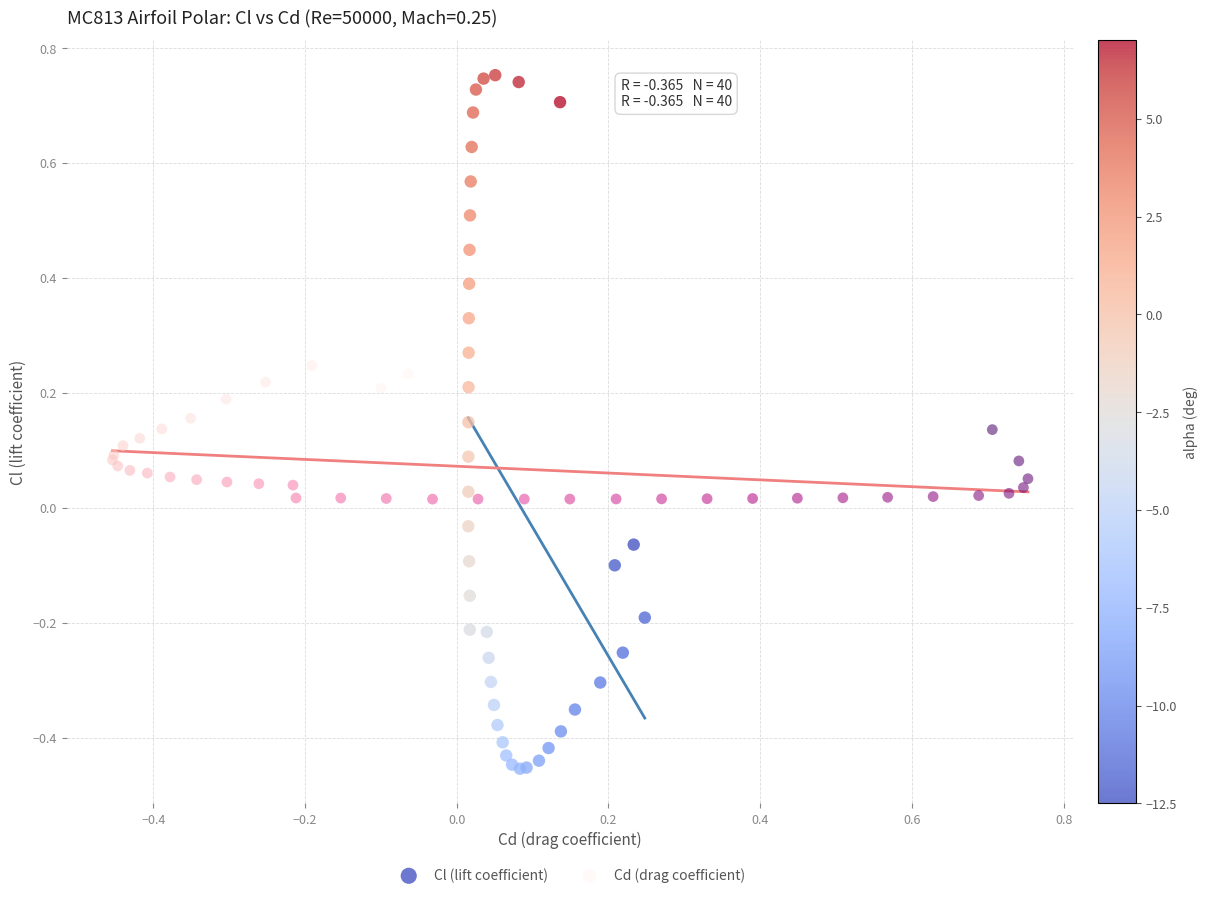

Which series reaches the minimum Y coordinate?

Cl (lift coefficient)